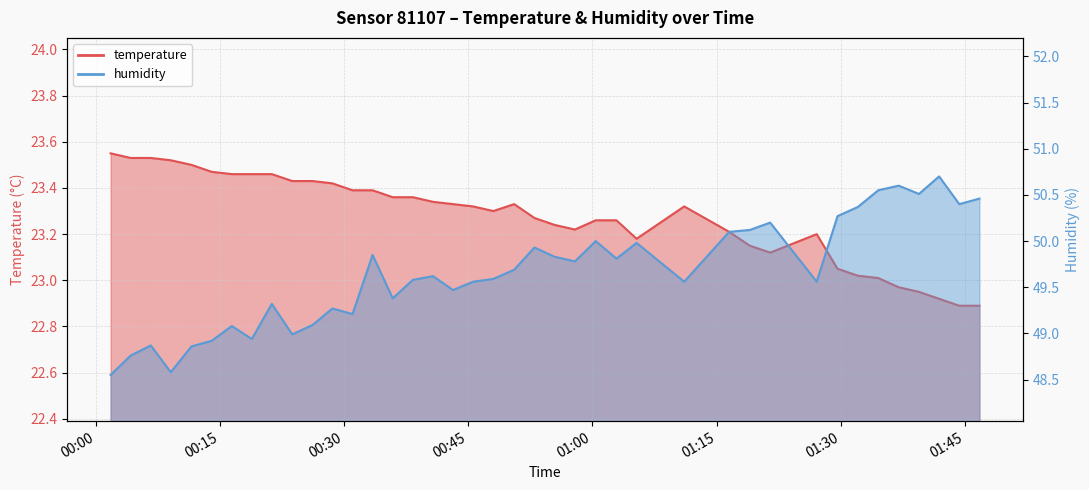

True or false: temperature and humidity intersect in this chart.

False